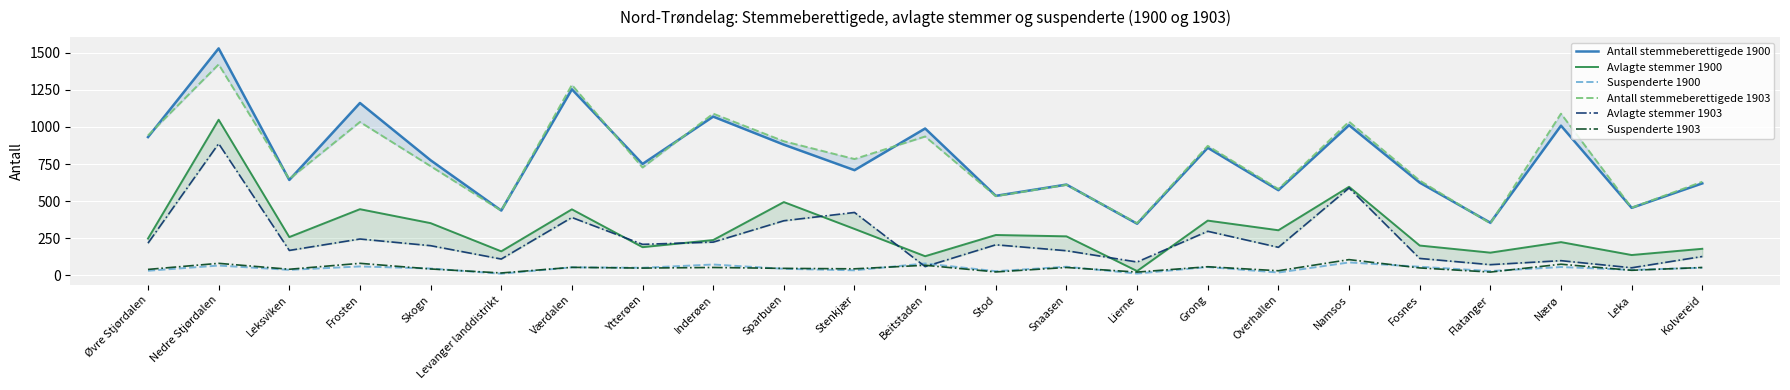

What position from the right is Namsos?

6